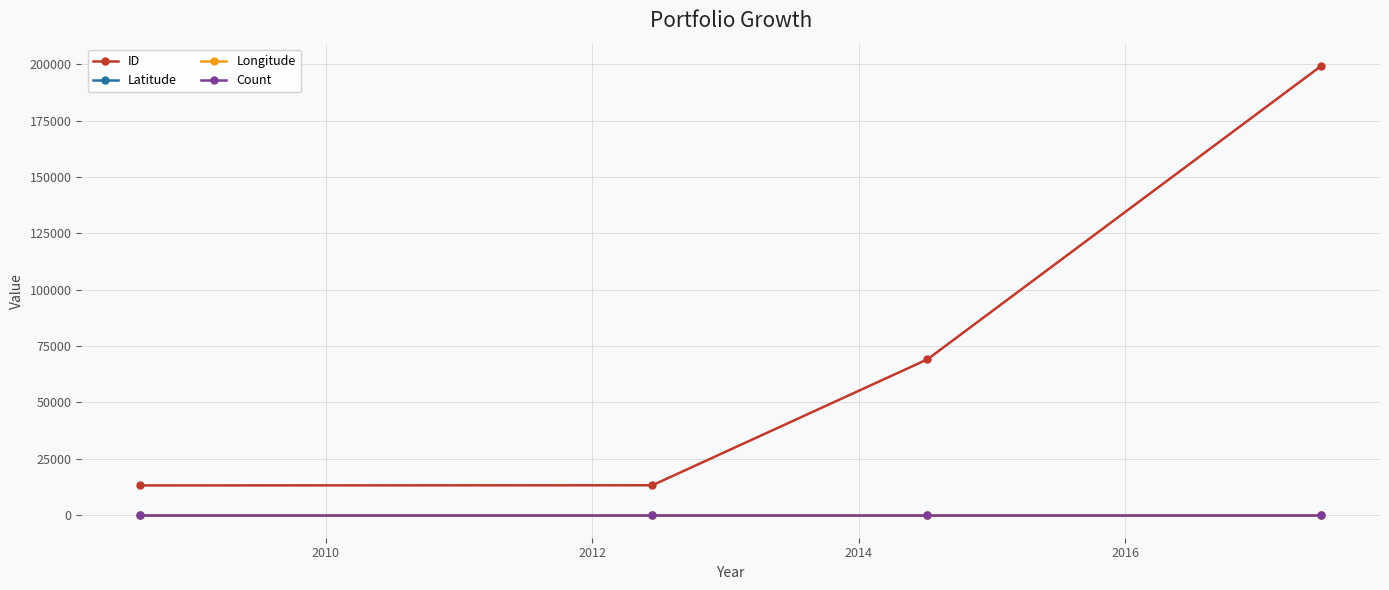

What is the value of the Latitude point at the 3rd from the left?

43.1